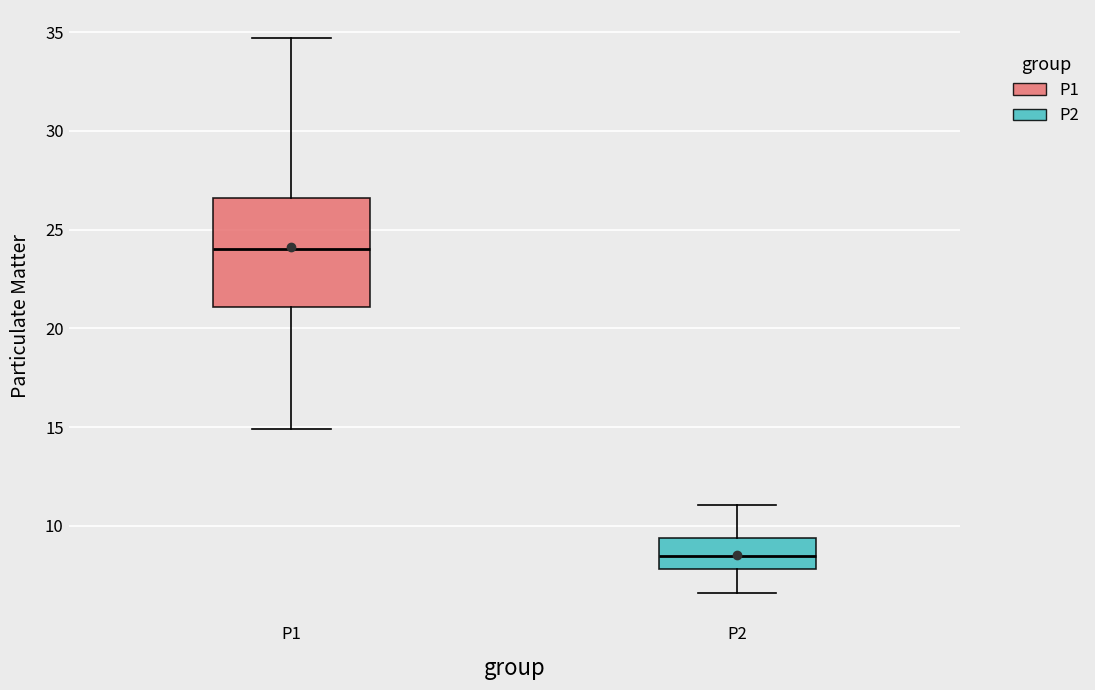

Comparing the boxes themselves (not the whiskers), which one is the tallest?

P1